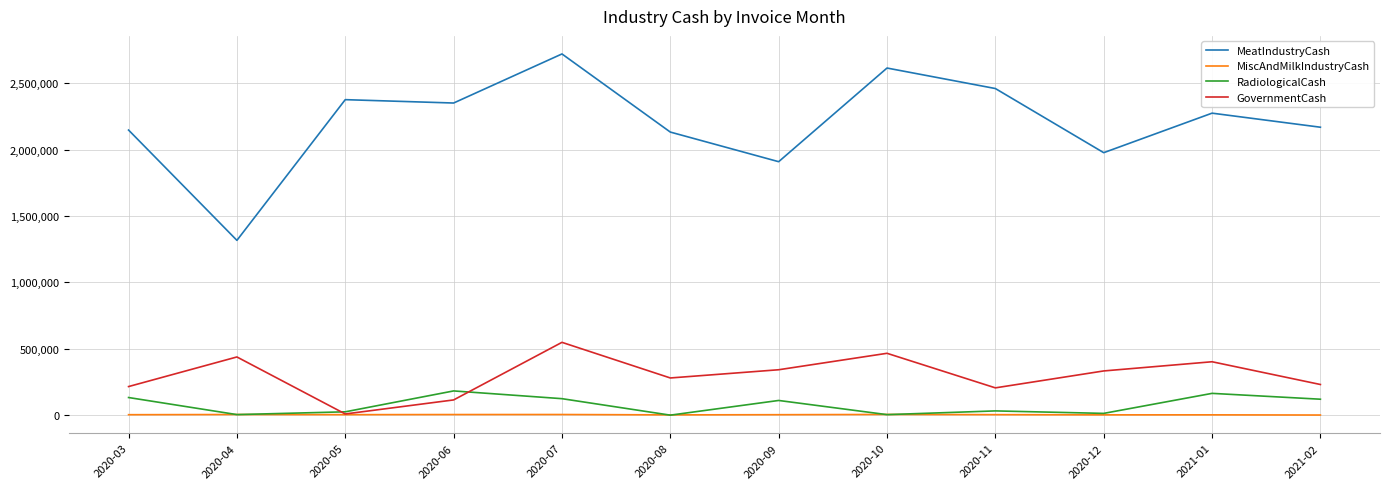

True or false: MeatIndustryCash has a value of 2461103.2 at 2020-11.

True